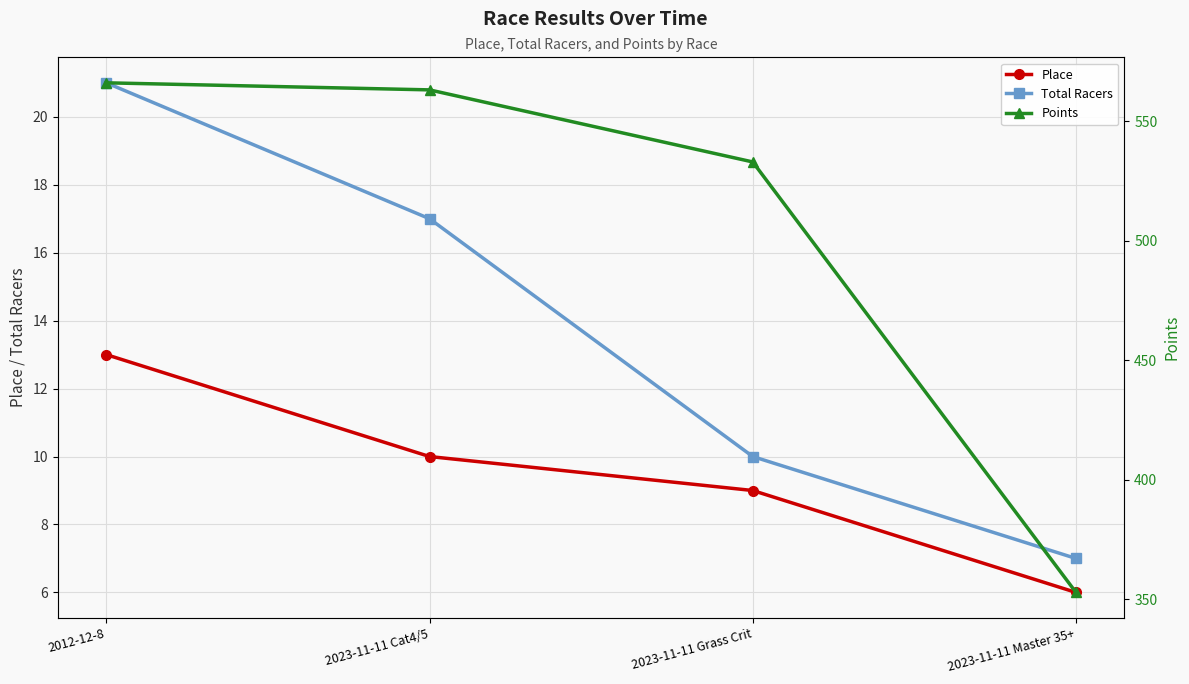

At which category does the chart reach its peak across all series?

2012-12-8